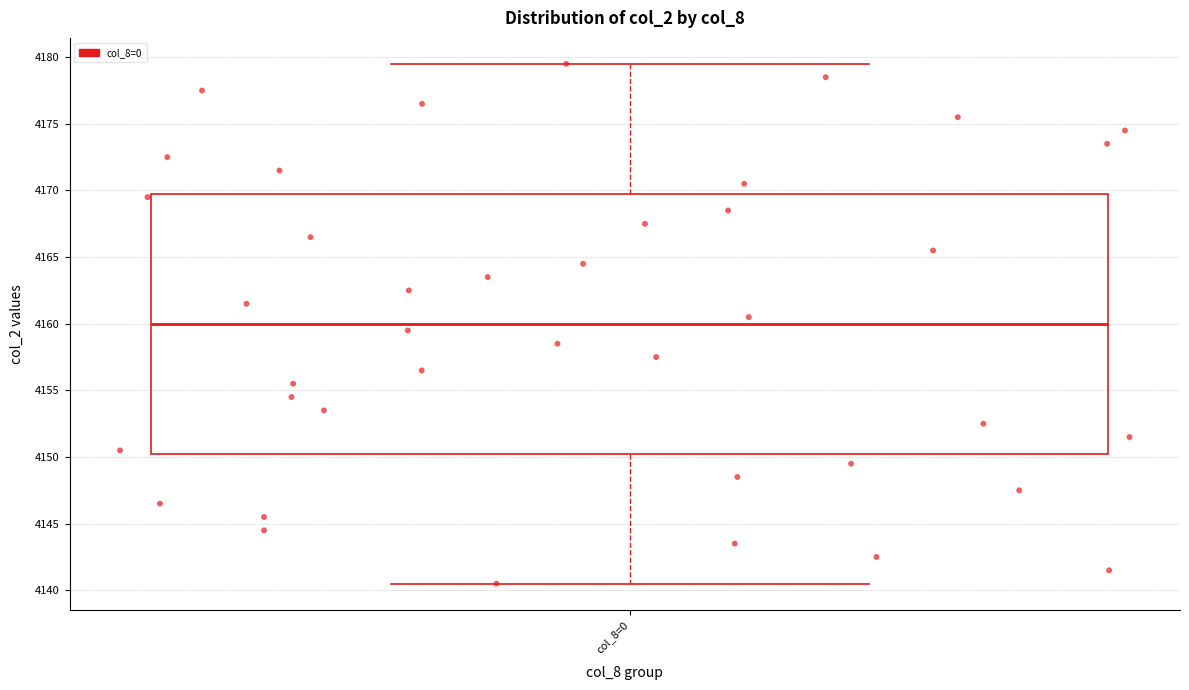

Transcribe this box plot: give where the median line is, the range the box spans, and where the two whiskers end, as read against the y-axis. The values are not printed on the chart, so give them approximately, as read against the axis.

median 4160.0, box 4150.5 to 4170.0, whiskers 4140.5 to 4179.5